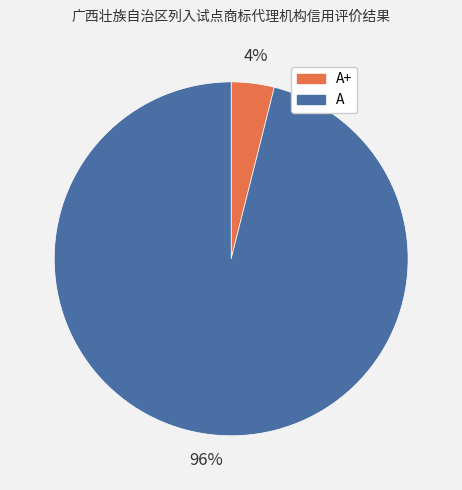

Is there any slice that represents more than half of the pie?

Yes